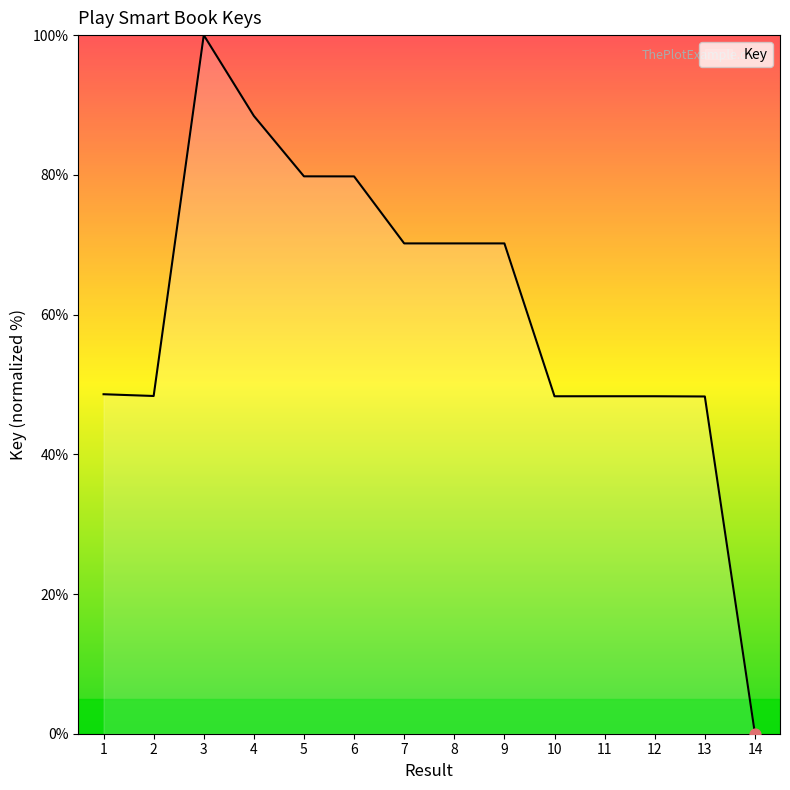

What is the change in value from 9 to 10?

-21.9